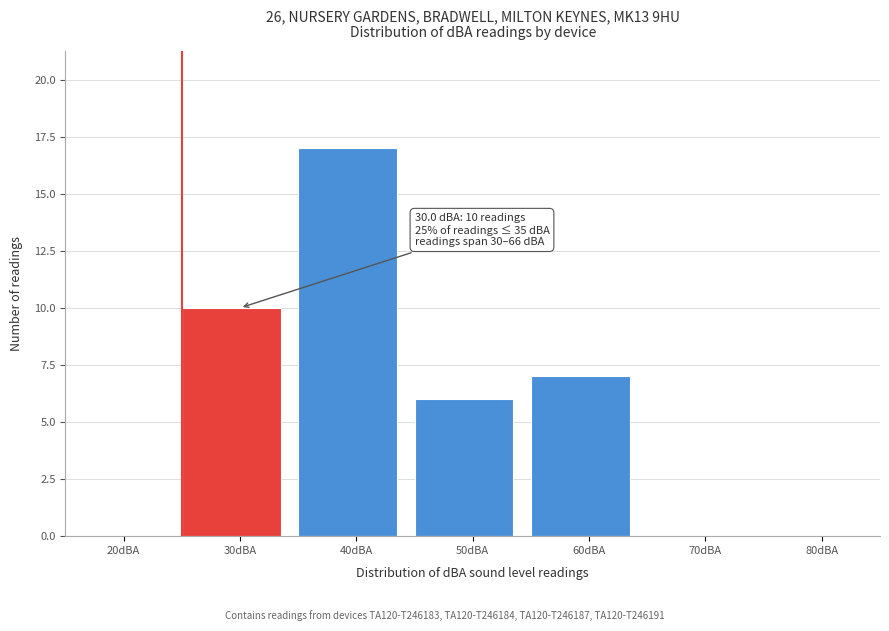

Reading left to right, list all the values displayed in this chart.

20dBA=0	30dBA=10	40dBA=17	50dBA=6	60dBA=7	70dBA=0	80dBA=0